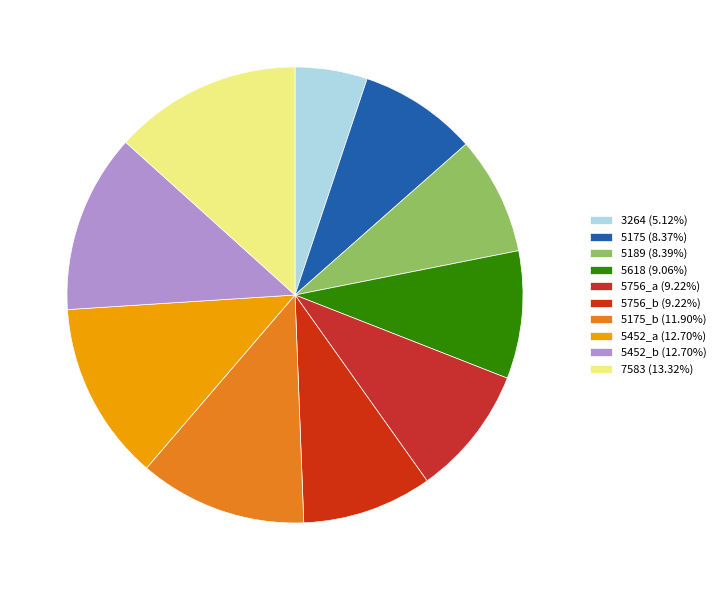

Does any single category account for the majority?

No